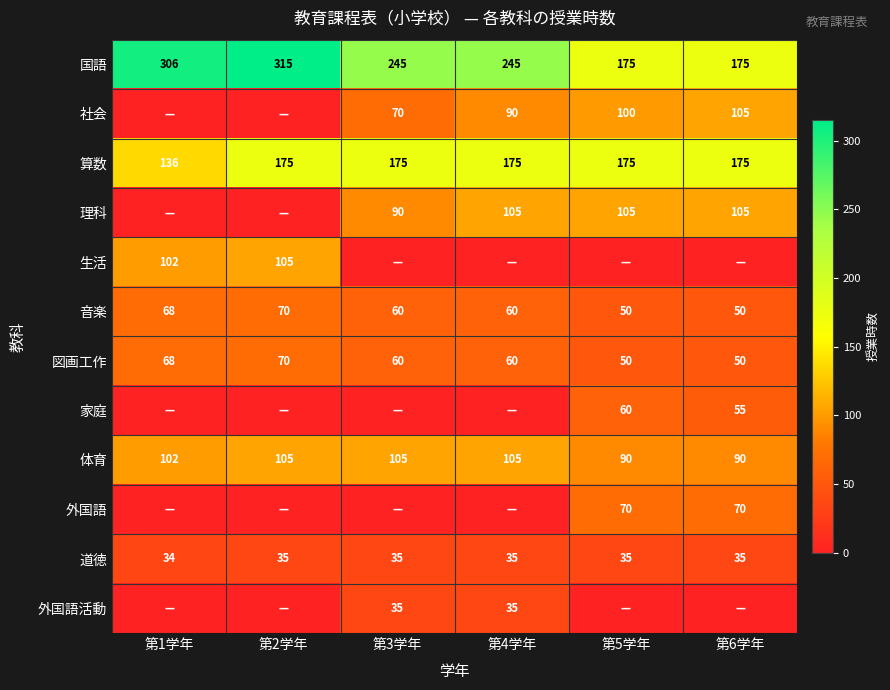

What is the sum of the 音楽 values at 第1学年 and 第6学年?

118